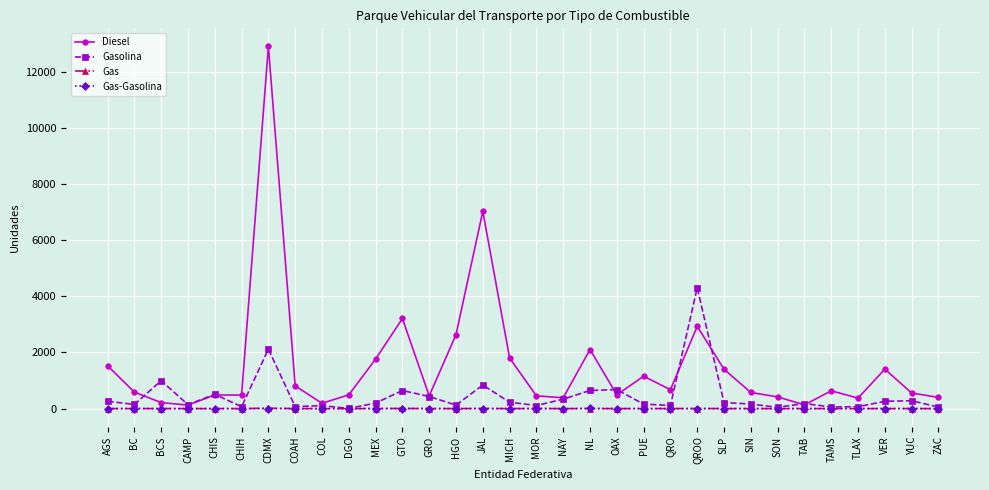

What is the maximum value shown in the chart?

12901